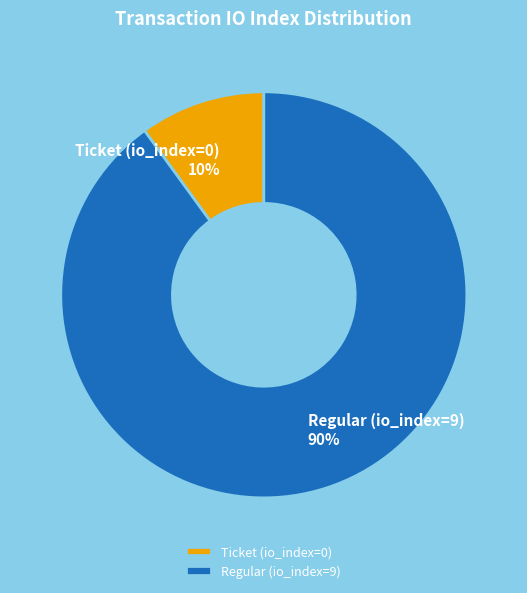

Is the sum of Regular (io_index=9) and Ticket (io_index=0) greater than half?

Yes